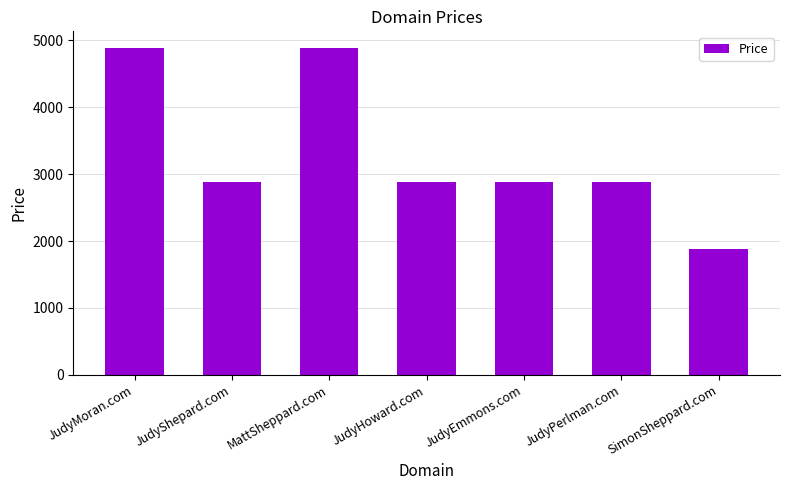

Which has a higher value, SimonSheppard.com or JudyShepard.com?

JudyShepard.com